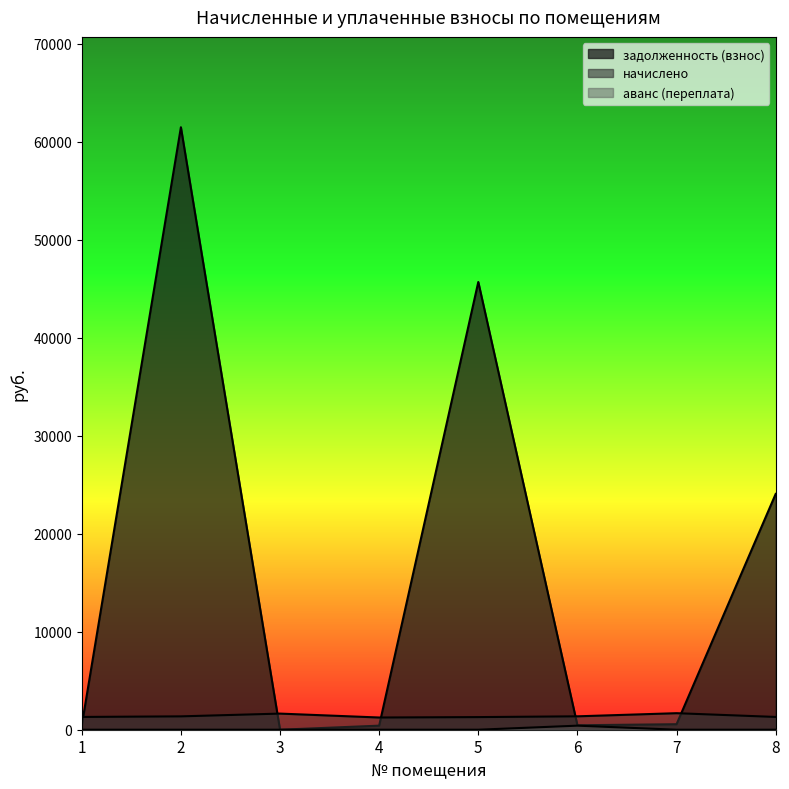

At which category is the sum across all series the highest?

2